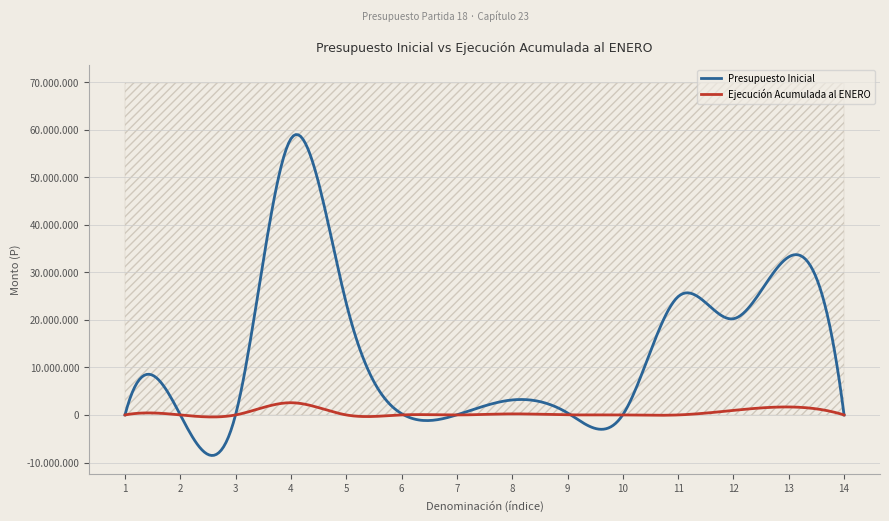

Reading right to left, what are all the values shown in this chart?

Presupuesto Inicial: SERVICIO DE LA DEUDA=10	TRANSFERENCIAS DE CAPITAL=33226672	PRÉSTAMOS=20222018	INICIATIVAS DE INVERSIÓN=24875325	INTEGROS AL FISCO=39819	BIENES Y SERVICIOS DE CONSUMO=425486	GASTOS EN PERSONAL=3152706	SALDO INICIAL DE CAJA=20715	TRANSFERENCIAS PARA GASTOS DE CAPITAL=274837	RECUPERACIÓN DE PRÉSTAMOS=23476374	APORTE FISCAL=58073329	OTROS INGRESOS CORRIENTES=85910	INGRESOS DE OPERACIÓN=20	RENTAS DE LA PROPIEDAD=10851
Ejecución Acumulada al ENERO: SERVICIO DE LA DEUDA=0	TRANSFERENCIAS DE CAPITAL=1677276	PRÉSTAMOS=953708	INICIATIVAS DE INVERSIÓN=0	INTEGROS AL FISCO=0	BIENES Y SERVICIOS DE CONSUMO=21493	GASTOS EN PERSONAL=220360	SALDO INICIAL DE CAJA=0	TRANSFERENCIAS PARA GASTOS DE CAPITAL=0	RECUPERACIÓN DE PRÉSTAMOS=0	APORTE FISCAL=2569748	OTROS INGRESOS CORRIENTES=788	INGRESOS DE OPERACIÓN=649	RENTAS DE LA PROPIEDAD=375